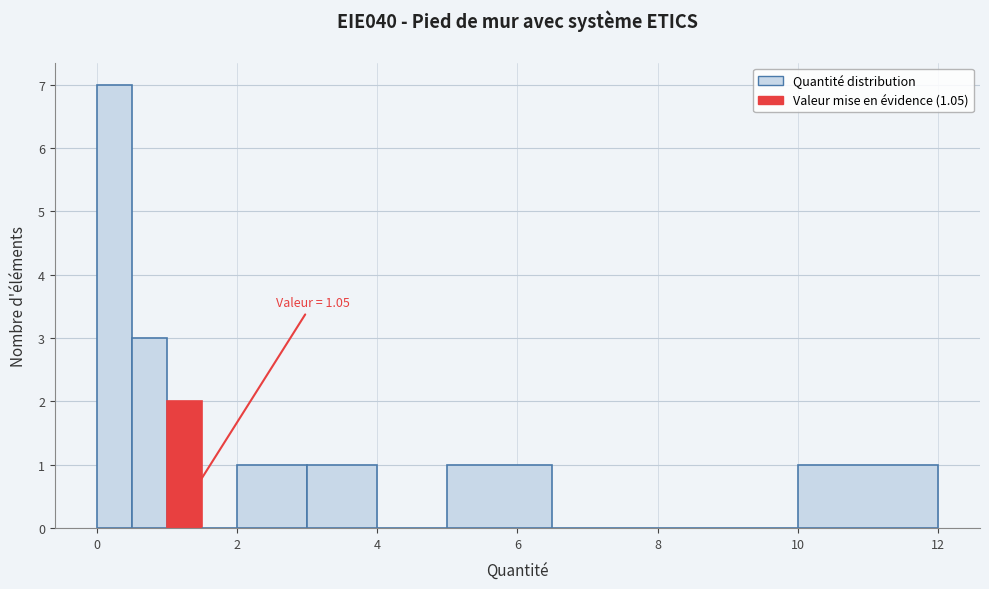

Around what value on the x-axis is the tallest bar? Give the approximate position of its centre, as read against the axis.

0.2